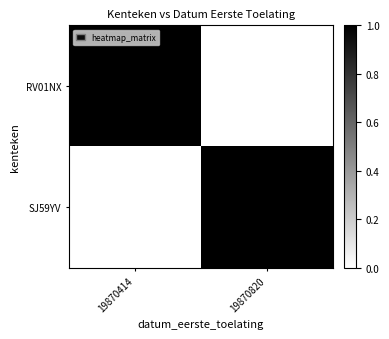

Rank the series at 19870820 from lowest to highest value.

RV01NX, SJ59YV